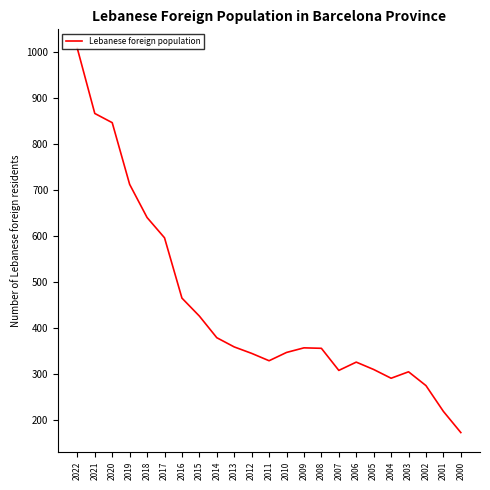

What is the greatest value displayed?

1007